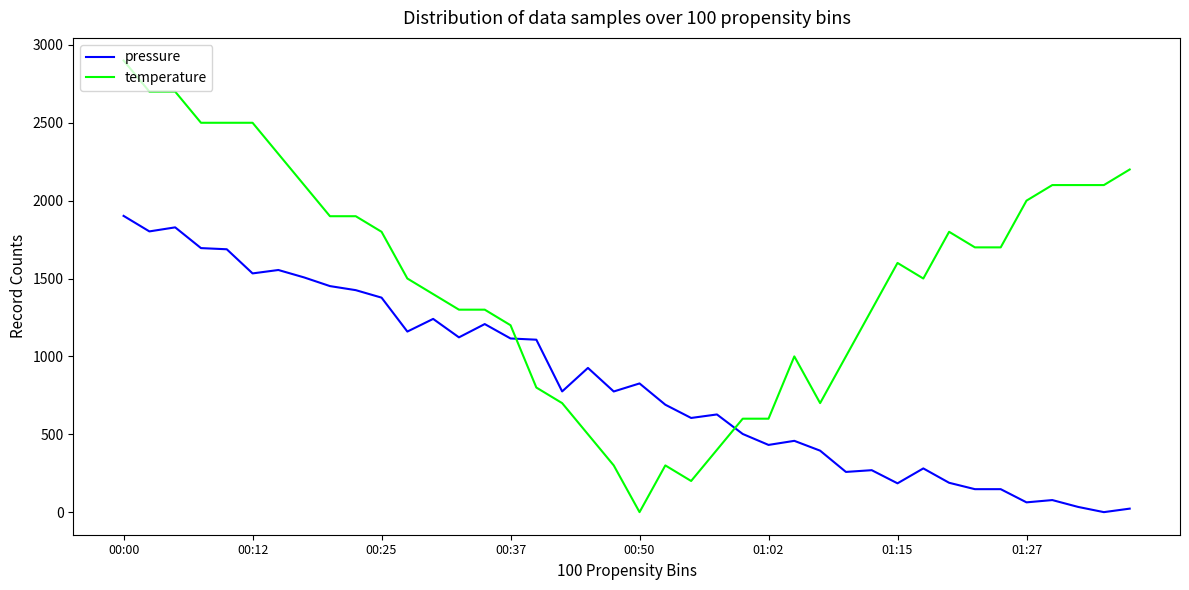

What is the highest value of the temperature series?

2900.0